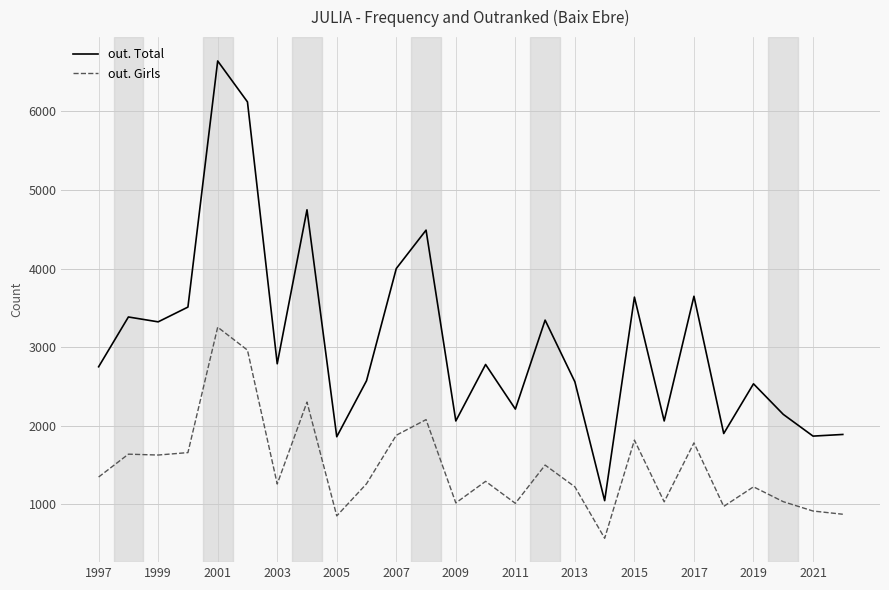

True or false: out. Total and out. Girls intersect in this chart.

False